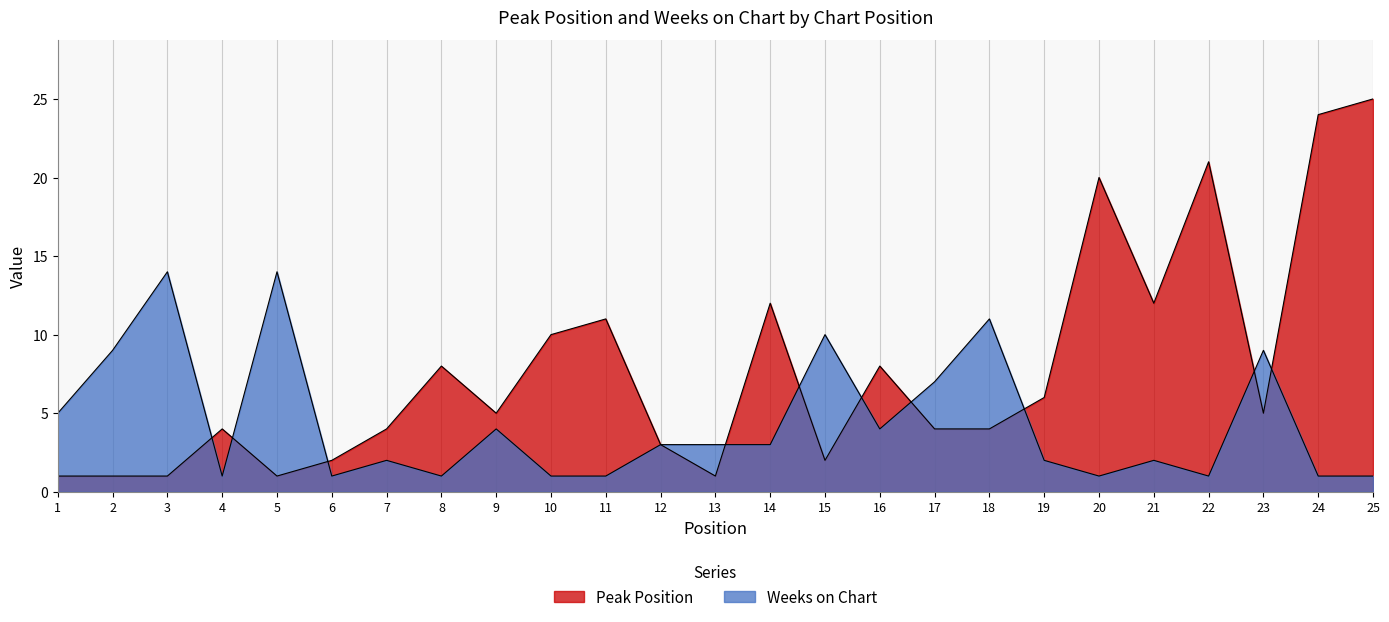

At 2, list the series in order from smallest to largest.

Peak Position, Weeks on Chart